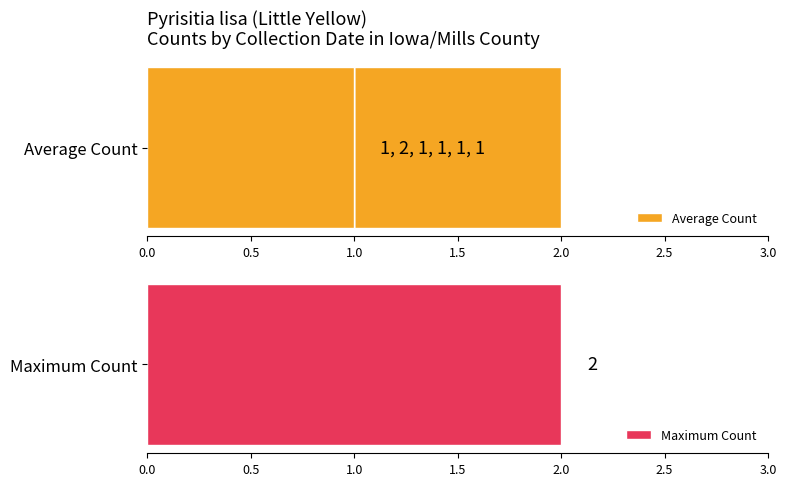

The value of Maximum Count at 0.5 is 0.2. True or false?

False